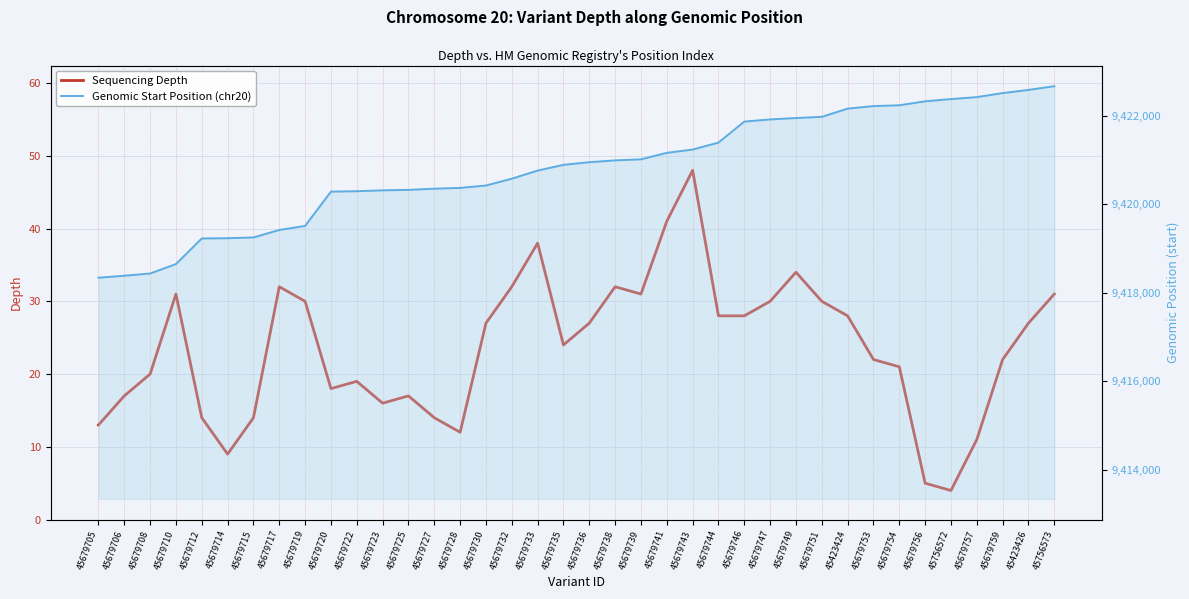

What is the maximum value shown in the chart?

9422667